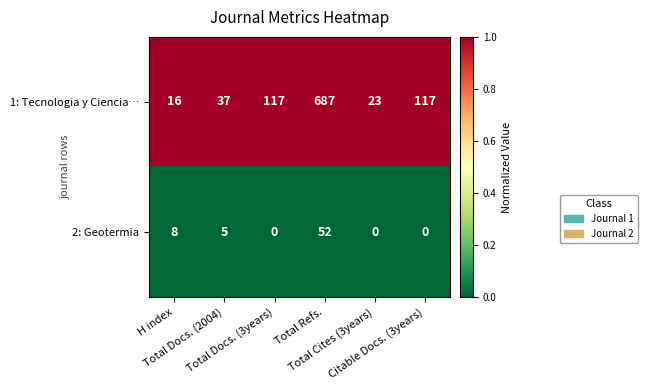

Rank the series by their average value, from lowest to highest.

2: Geotermia, 1: Tecnologia y Ciencia…